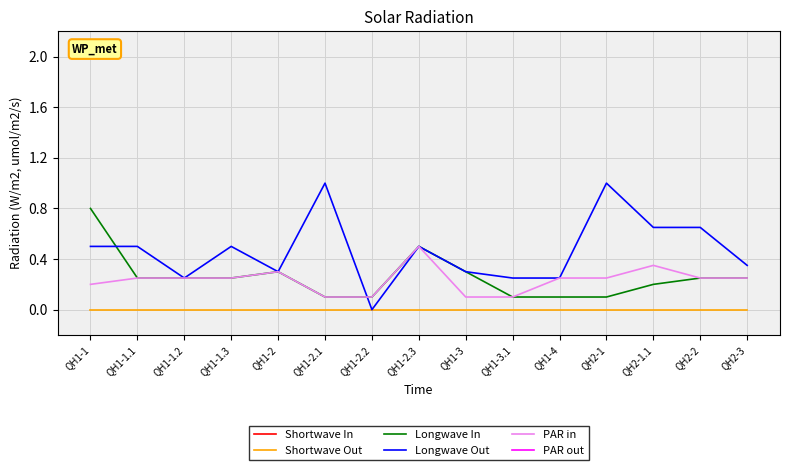

Is the value of Longwave In at QH1-1 greater than the value of Shortwave Out at QH1-1.2?

Yes